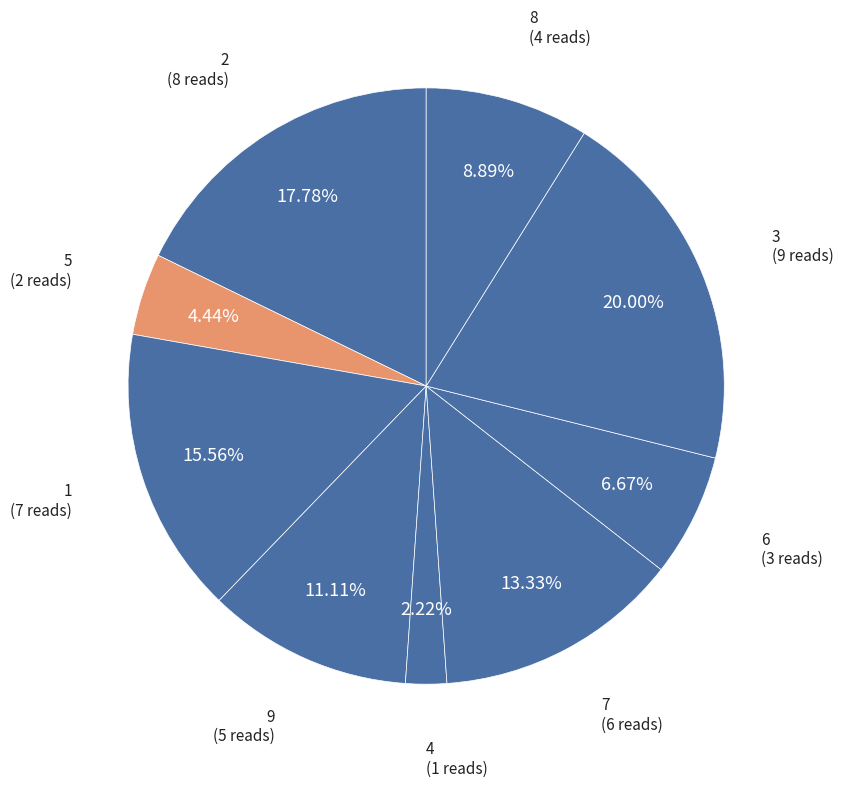

Count the number of slices in the pie.

9